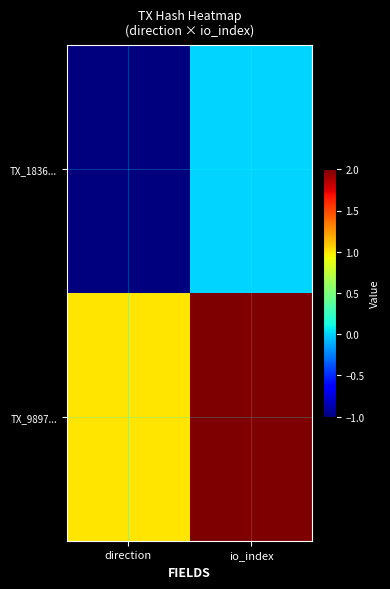

List the series in order of their overall mean, highest first.

TX_9897..., TX_1836...